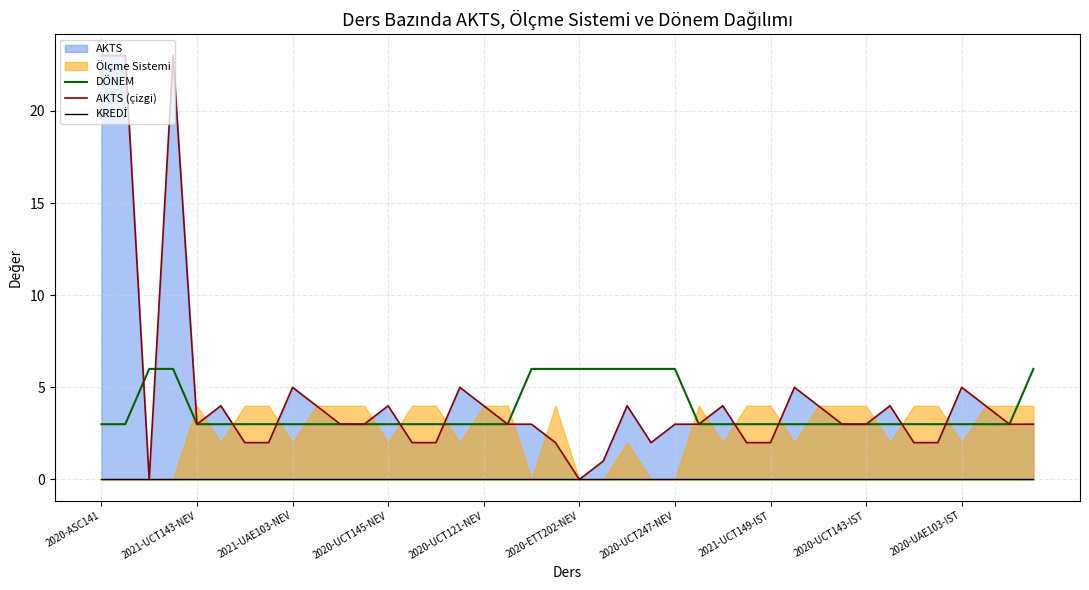

True or false: DÖNEM has a value of 3 at 2021-UAE103-NEV.

True